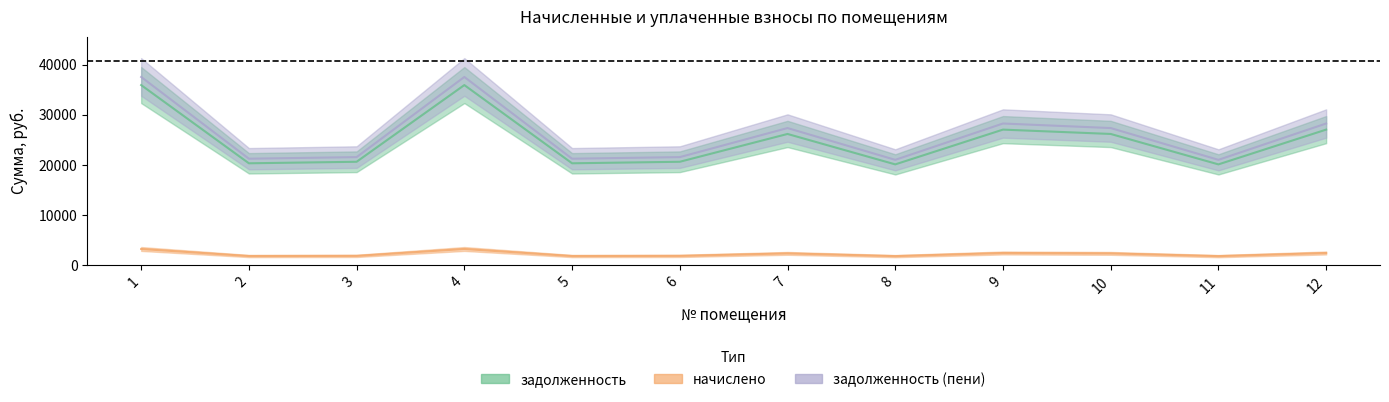

What is the difference between the maximum and second lowest values in the задолженность series?

15811.0